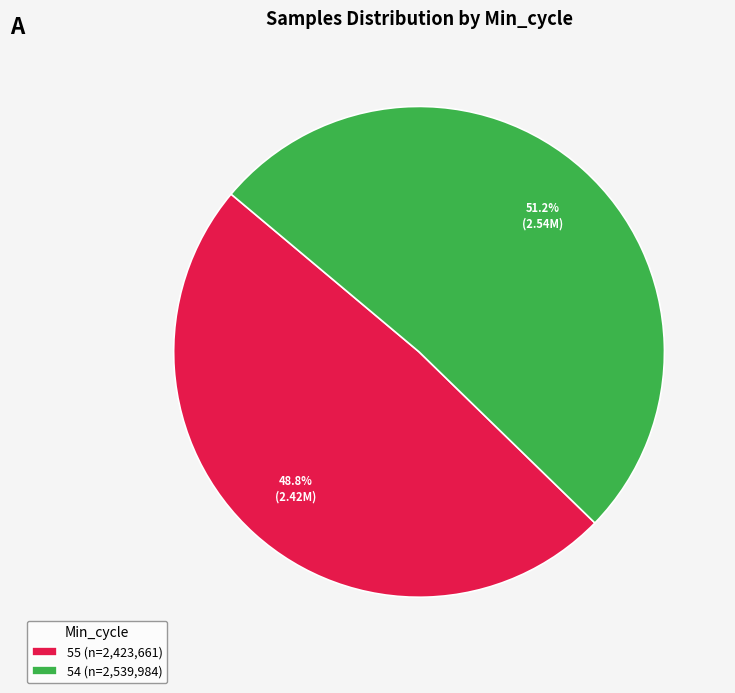

Is the sum of 55 (n=2,423,661) and 54 (n=2,539,984) greater than half?

Yes